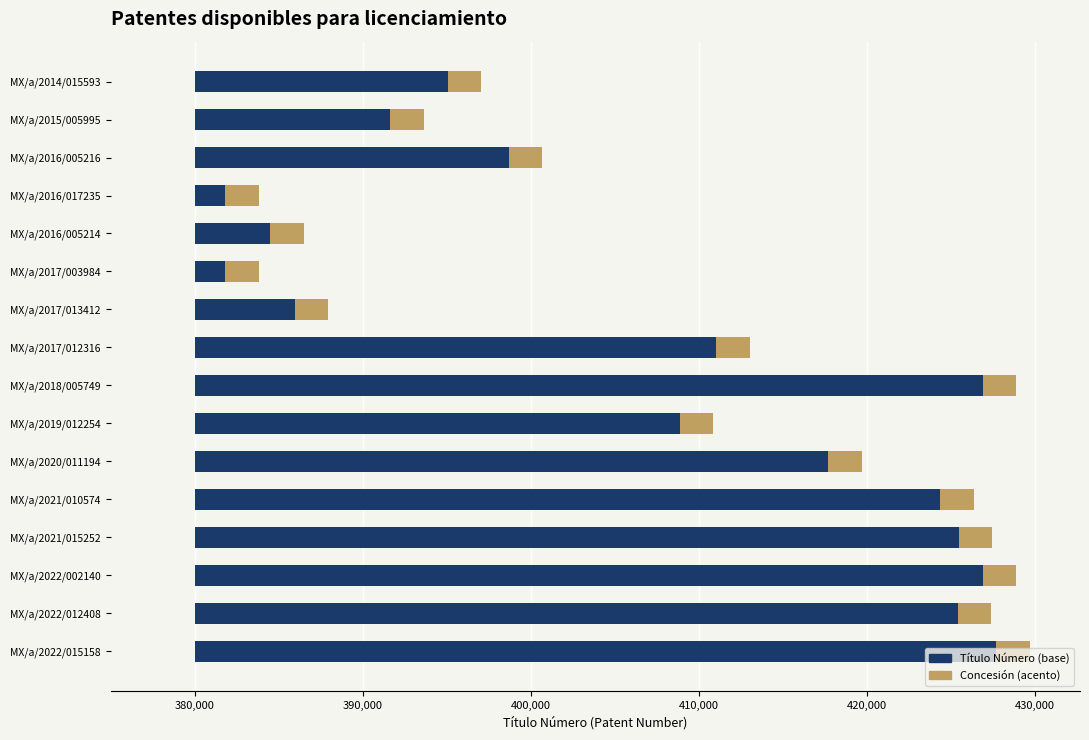

What is the maximum value for Título Número?

47665.0